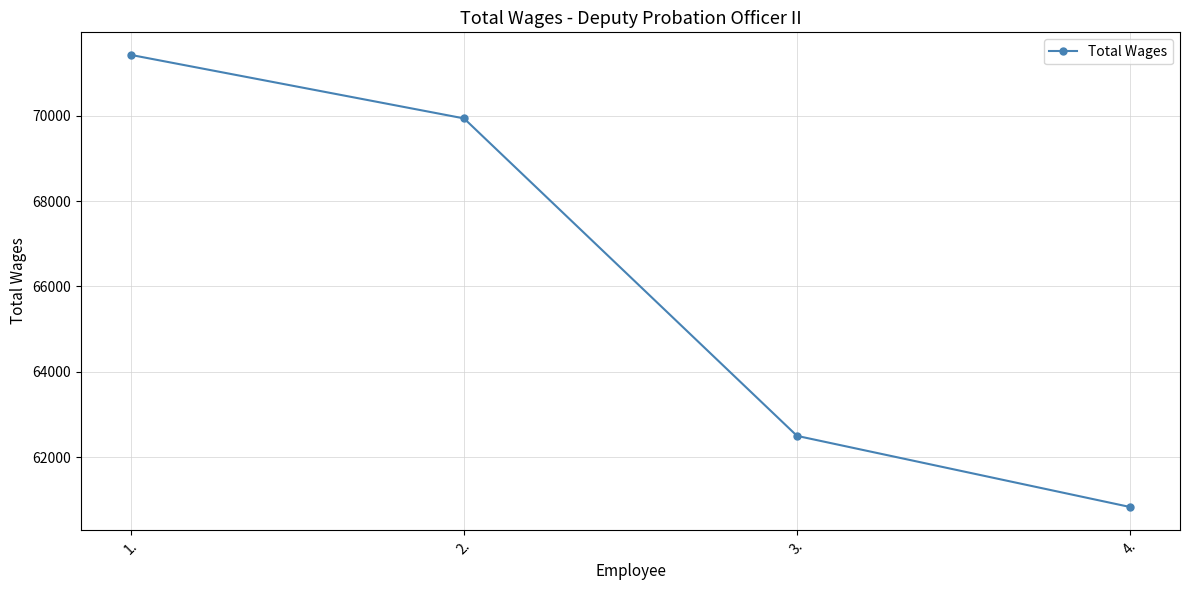

Does the chart display data point markers on the line(s)?

Yes